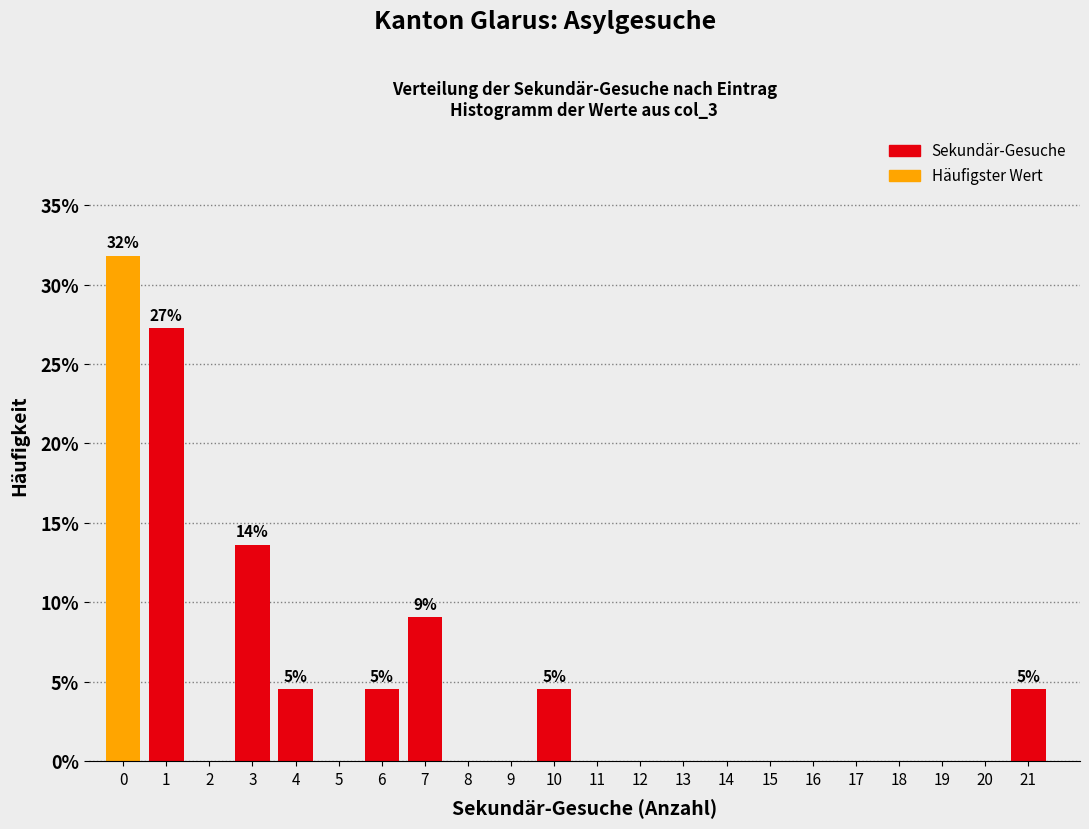

Over which range of the x-axis is the bar tallest?

-0.5 to 0.5